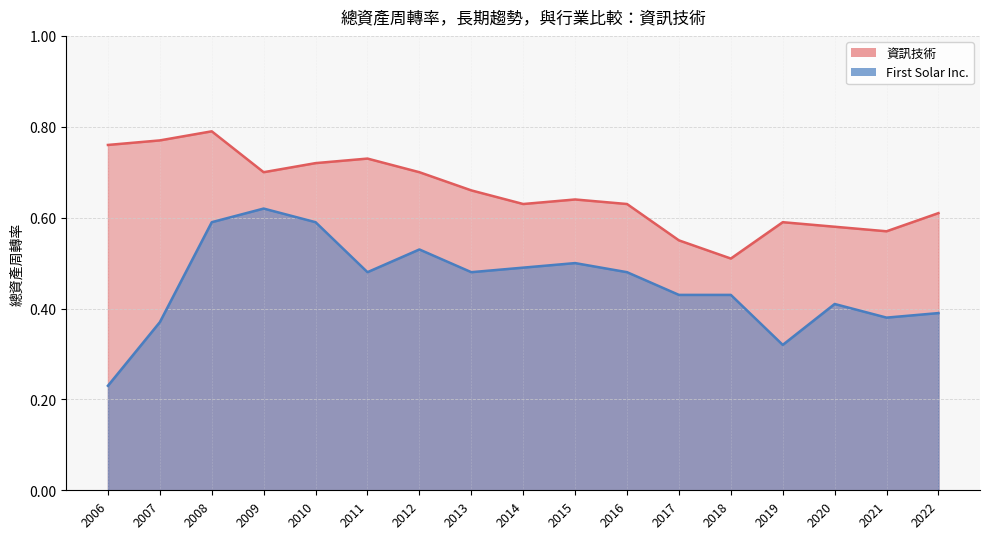

What is the difference between the maximum and second lowest values in the First Solar Inc. series?

0.3